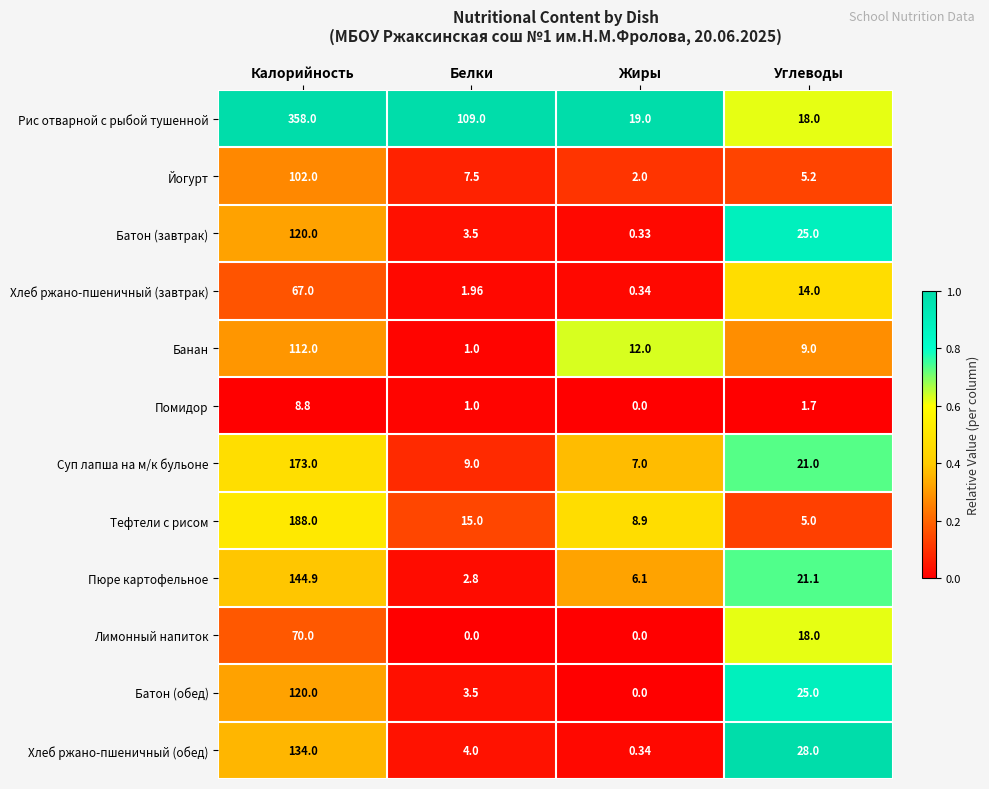

Which series changed the most between Белки and Углеводы?

Рис отварной с рыбой тушенной